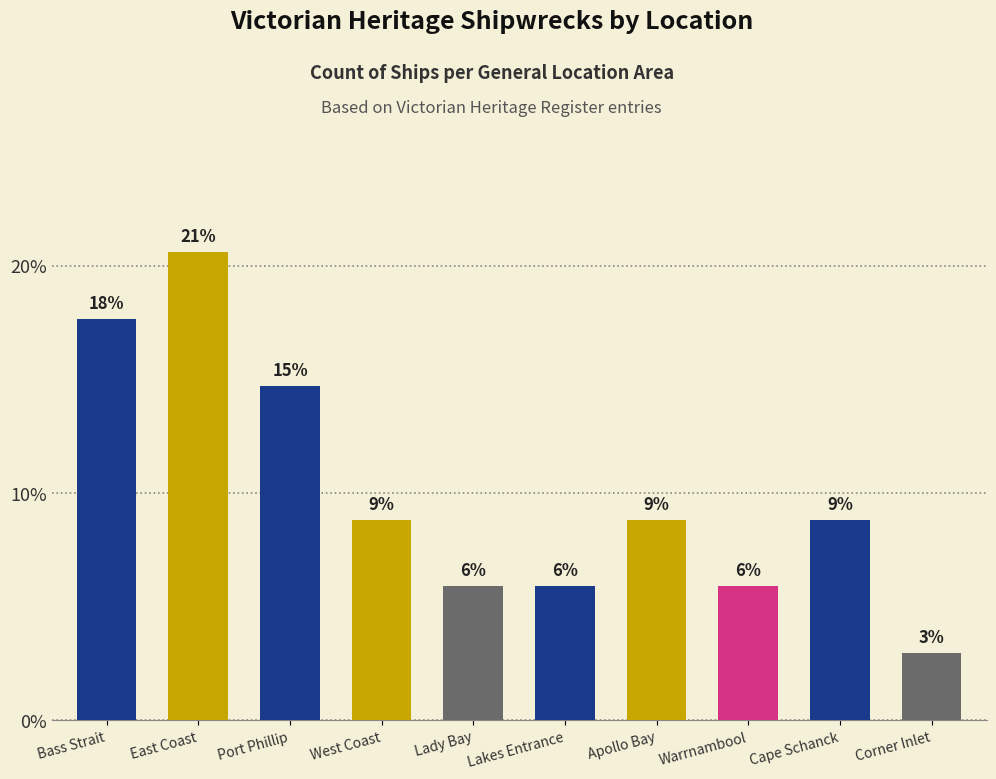

Rank the categories by value from lowest to highest.

Corner Inlet, Lady Bay, Lakes Entrance, Warrnambool, West Coast, Apollo Bay, Cape Schanck, Port Phillip, Bass Strait, East Coast